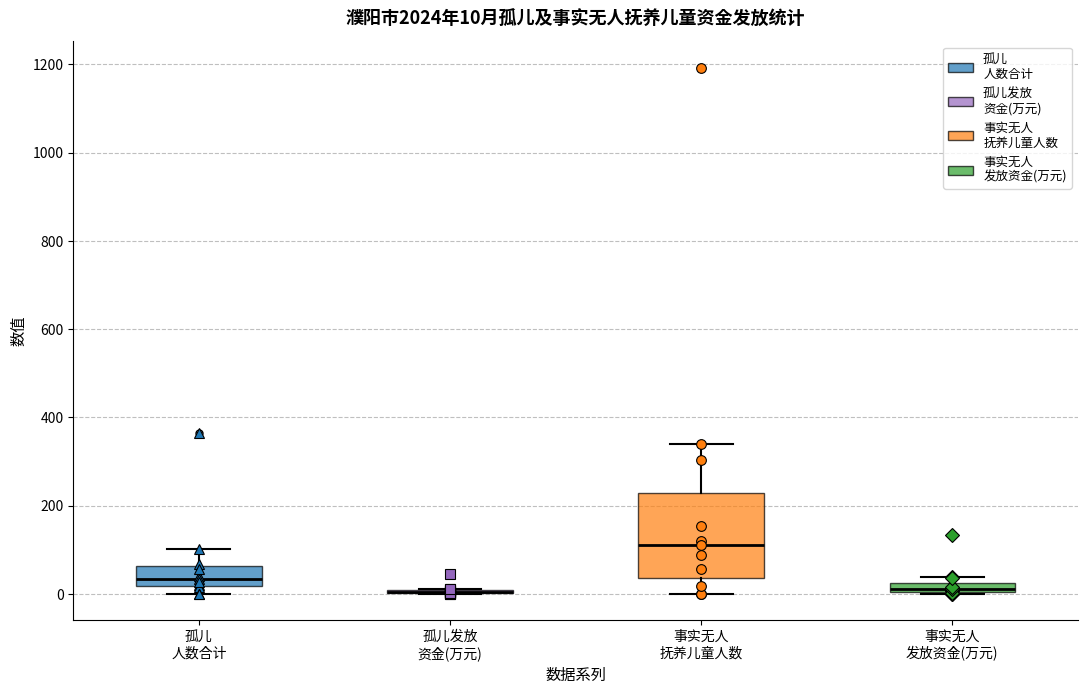

Comparing the boxes themselves (not the whiskers), which one is the tallest?

事实无人 抚养儿童人数